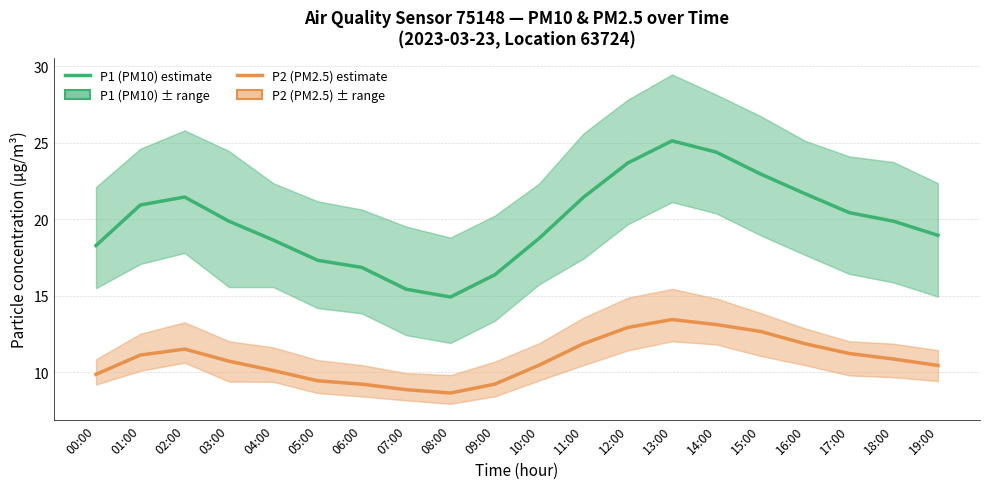

Is this an area chart (filled region under the line)?

No